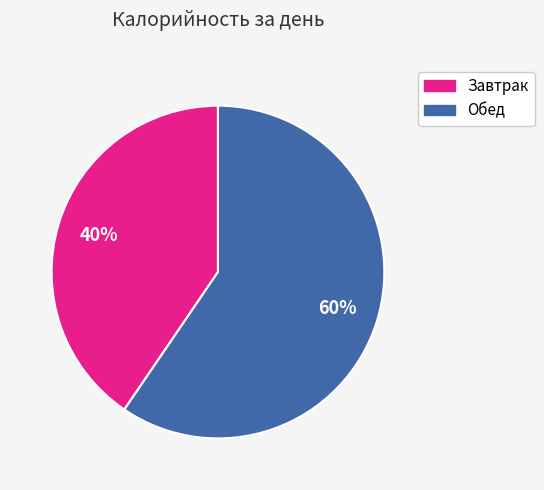

To the nearest percent, what is the combined percentage of Обед and Завтрак?

100%